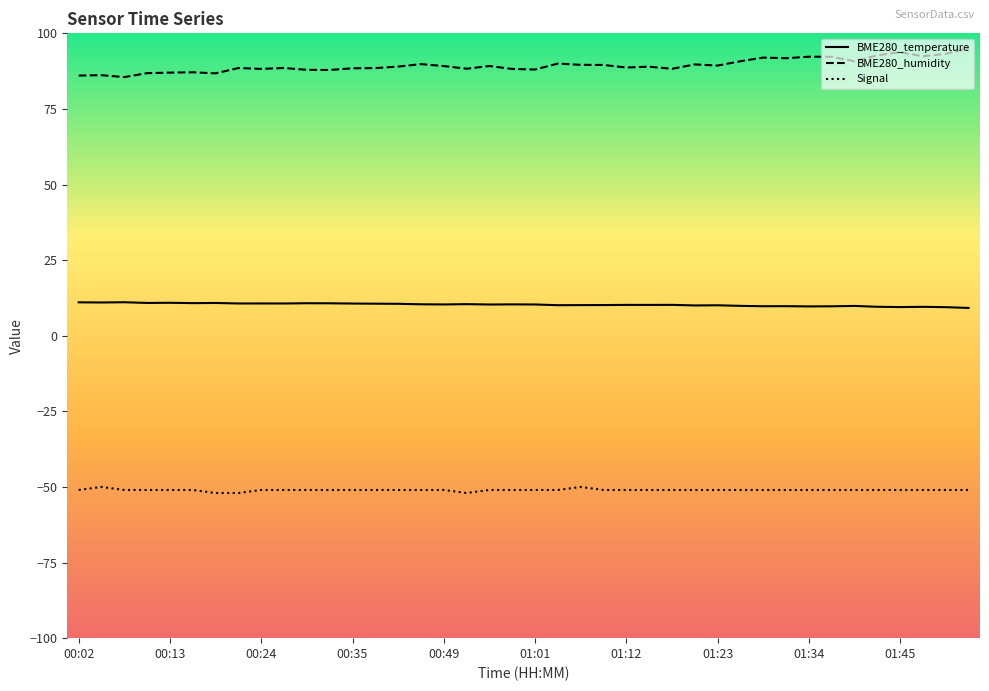

List the series in order of their overall mean, highest first.

BME280_humidity, BME280_temperature, Signal